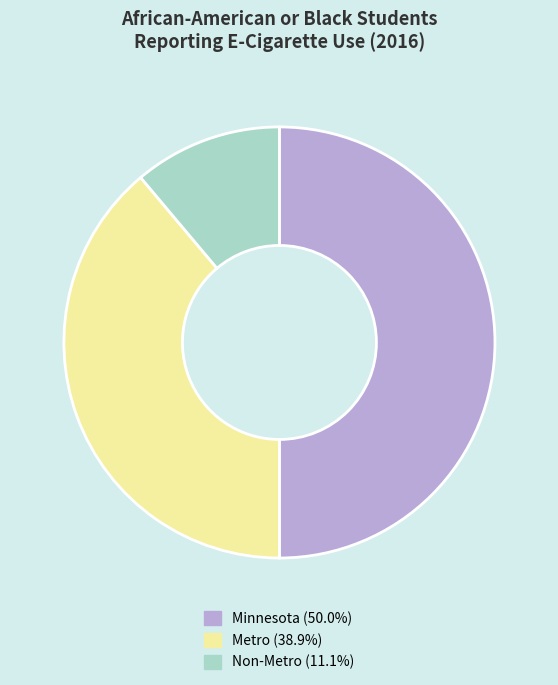

Is Metro the majority of the pie?

No